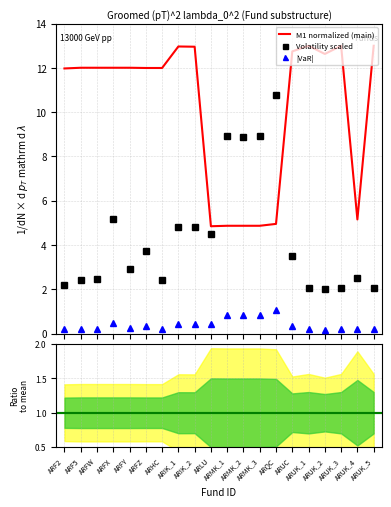

Is the value of M1 normalized (main) at ARMK_2 greater than the value of |VaR| at ARFX?

Yes